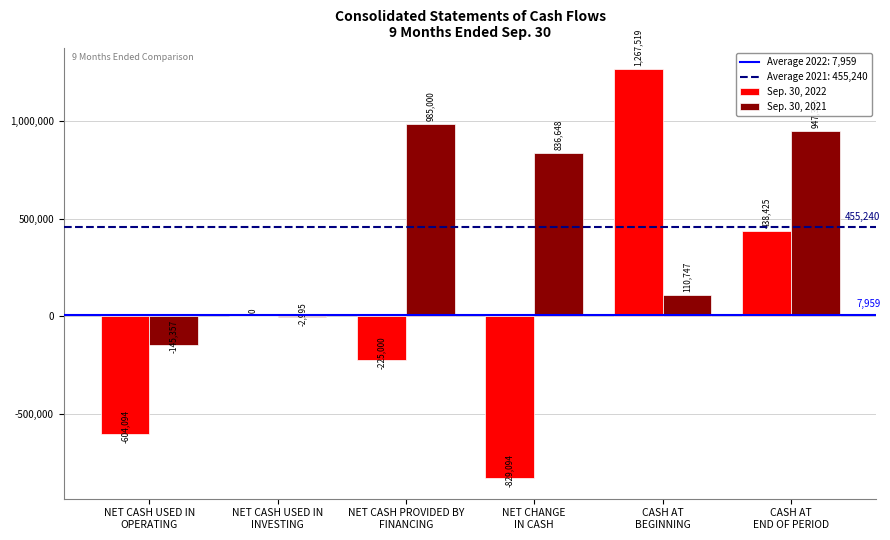

True or false: Sep. 30, 2022 has a value of 0 at NET CASH USED IN
INVESTING.

True